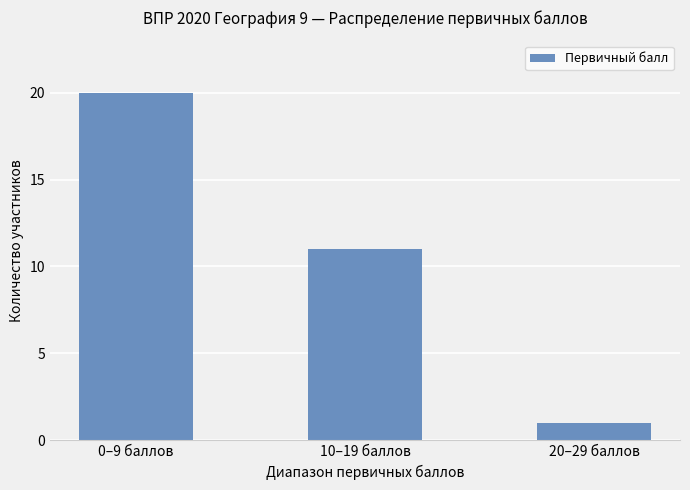

True or false: the data shows 33 at 0–9 баллов.

False